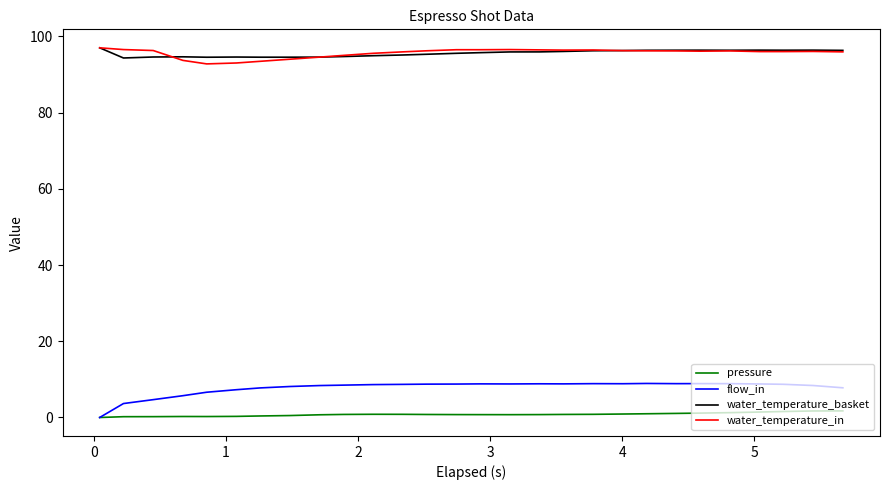

True or false: water_temperature_basket and pressure intersect in this chart.

False